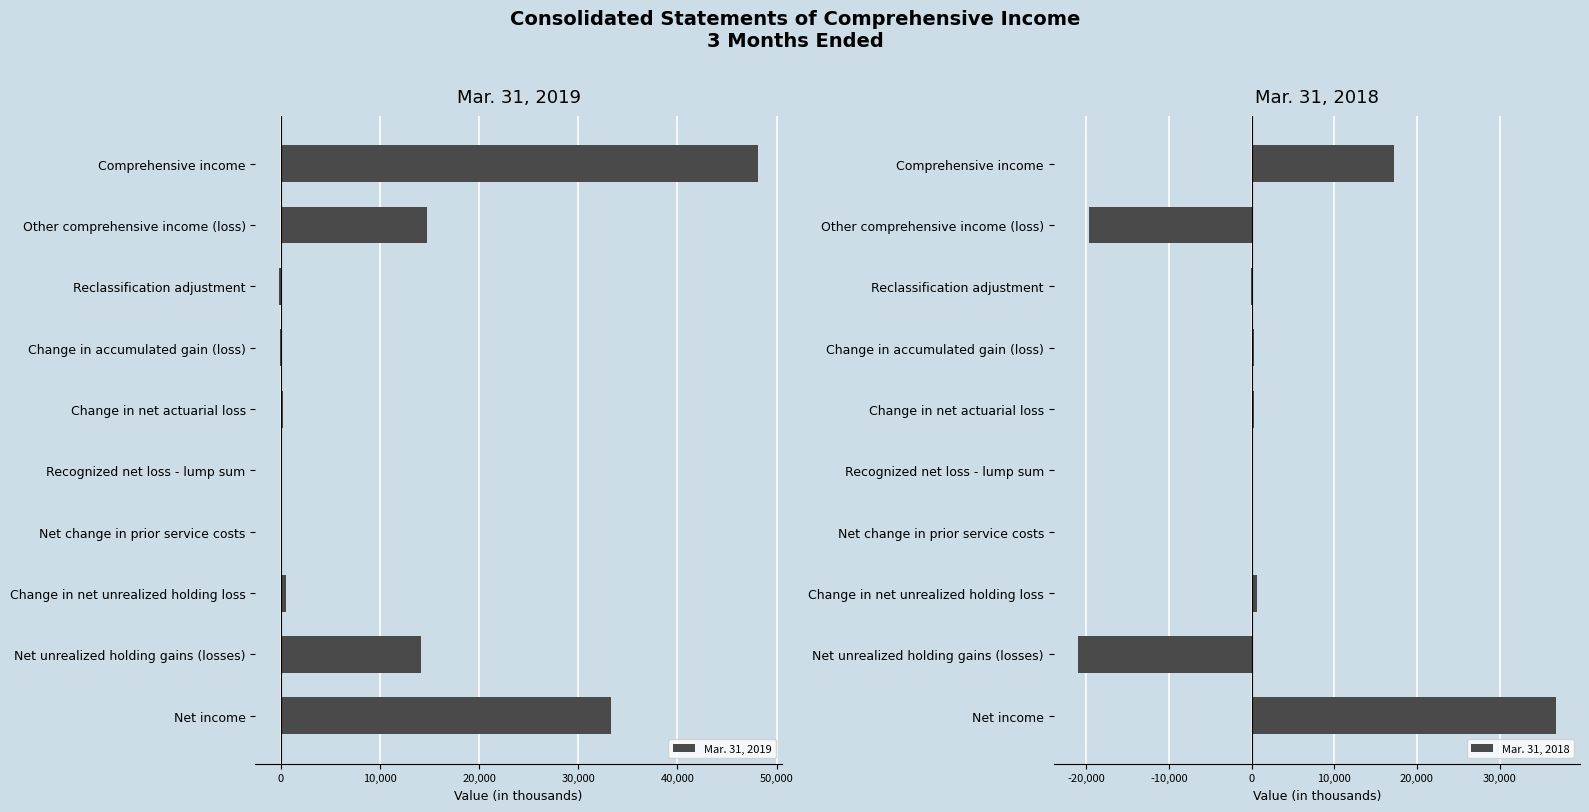

Which category has the highest value in the Mar. 31, 2019 series?

Comprehensive income